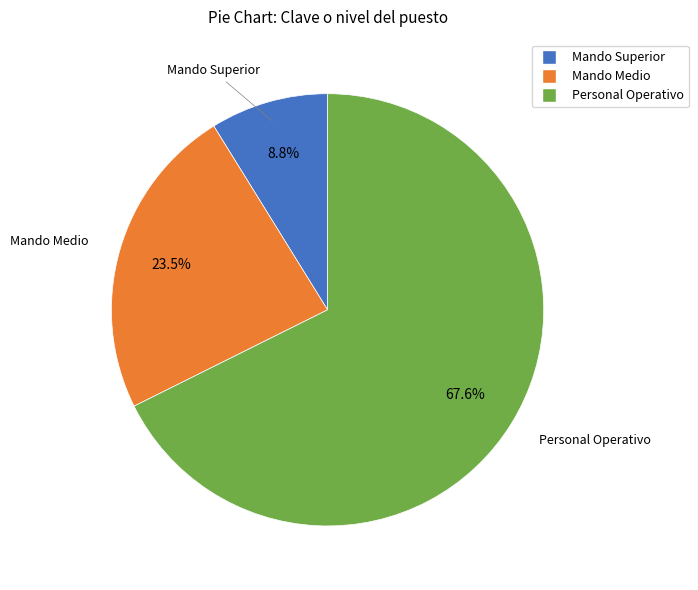

What is the majority slice?

Personal Operativo